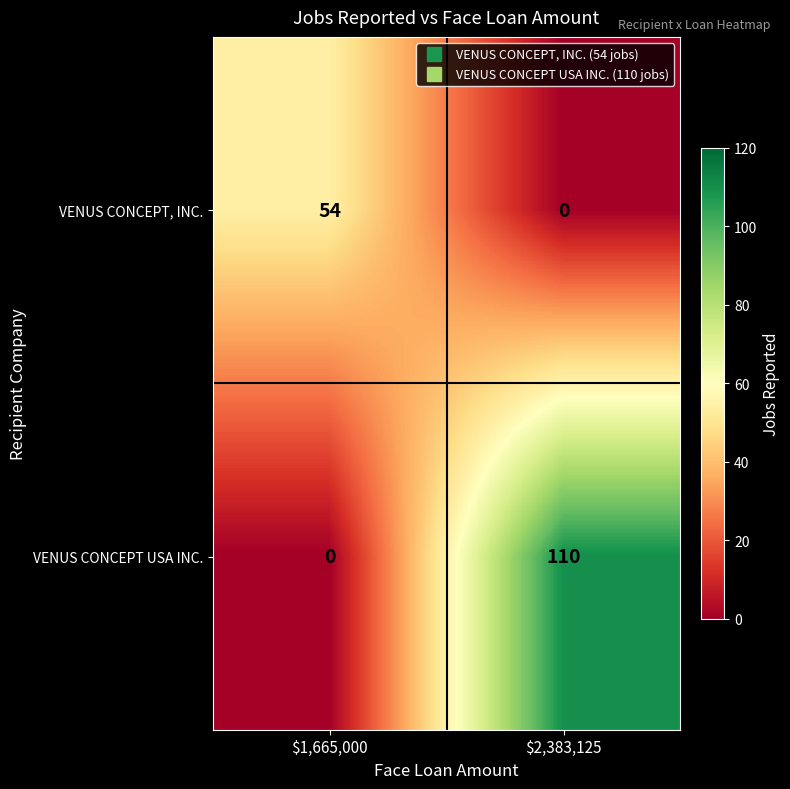

What is the difference between the maximum and minimum values in the VENUS CONCEPT USA INC. series?

110